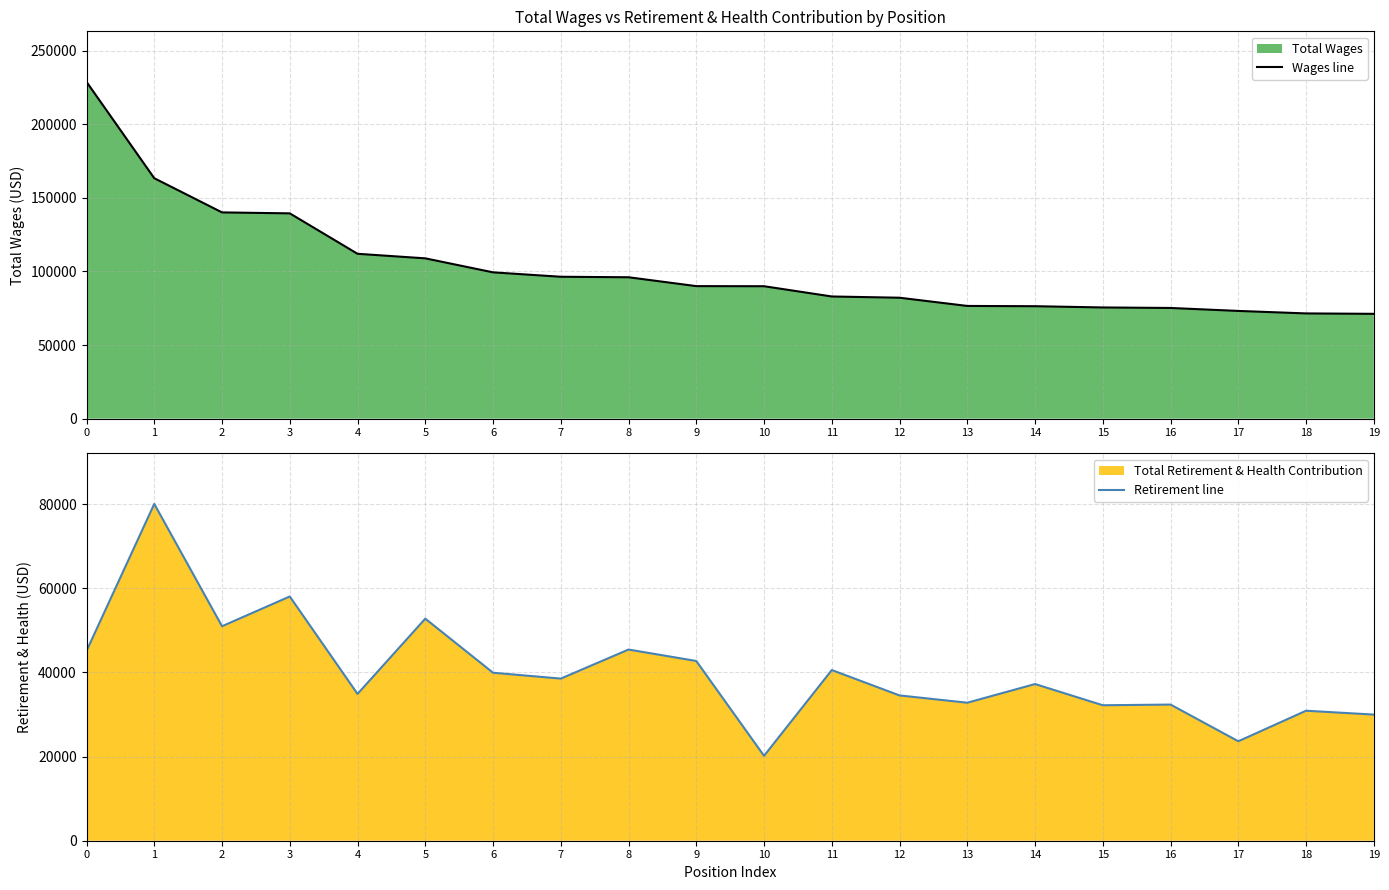

Which category has the lowest value across all series?

10